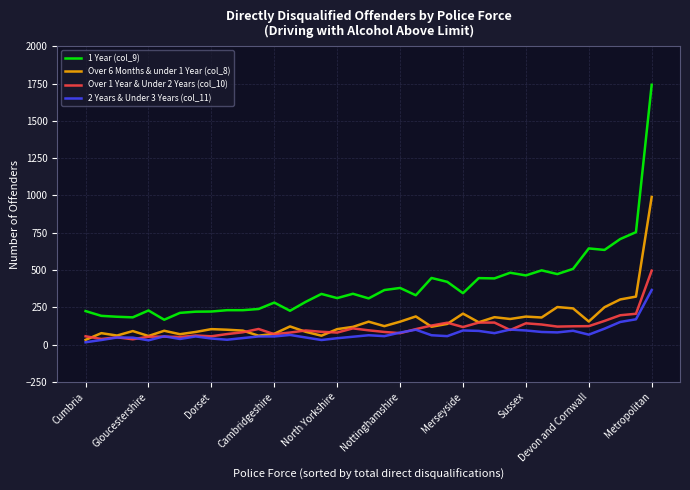

How many values in the Over 6 Months & under 1 Year (col_8) series are below 122?

18